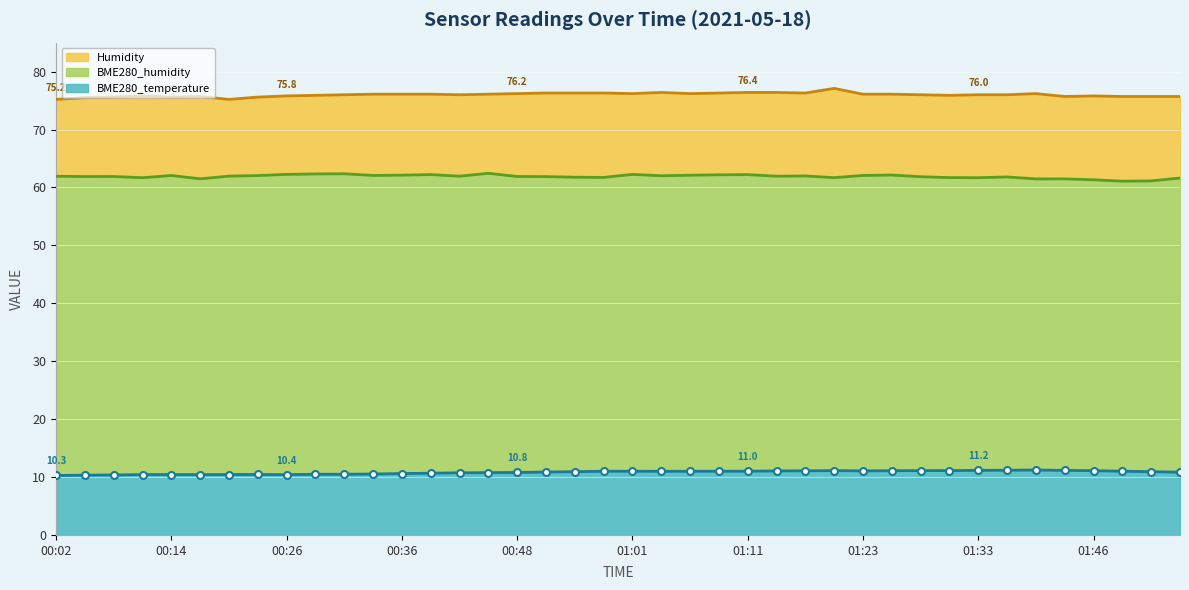

Between 01:54 and 00:53, which is larger?

00:53